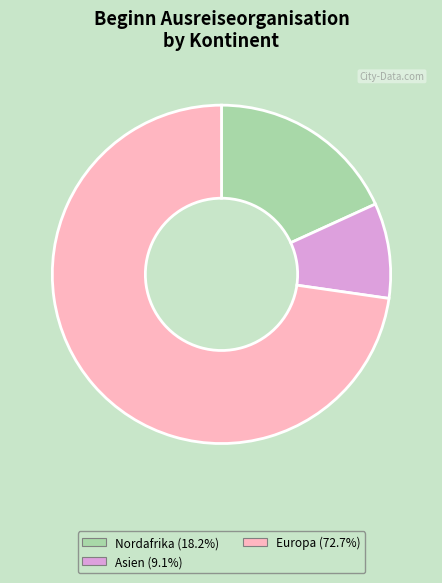

Does any single category account for the majority?

Yes